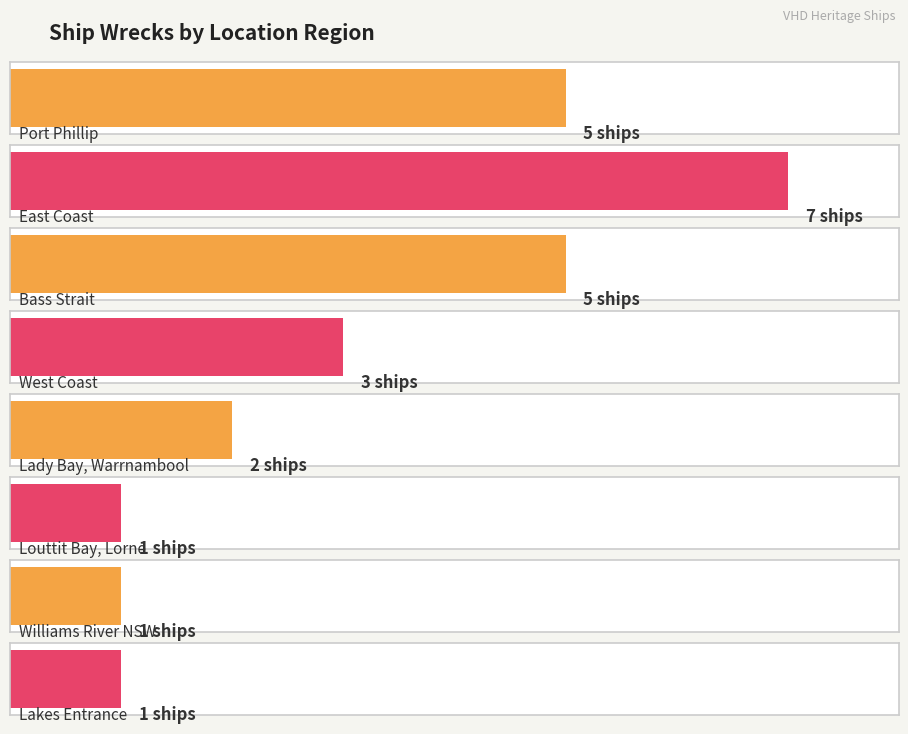

Is it true that the value at Bass Strait is 5?

True